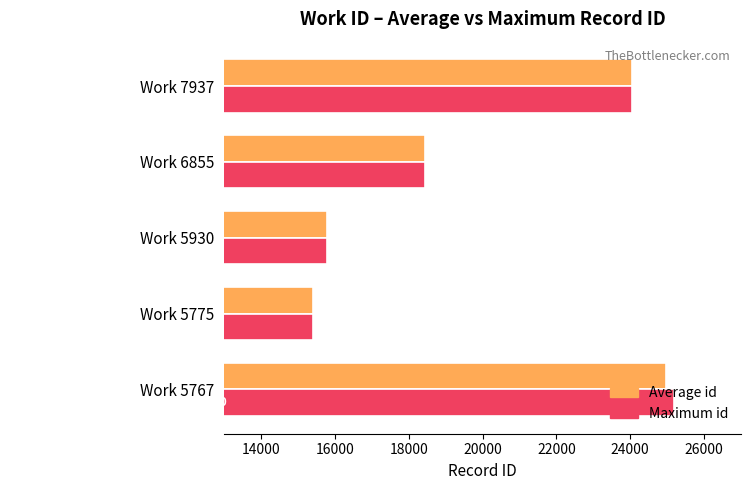

True or false: Average id has a value of 5320.1 at Work 5930.

False